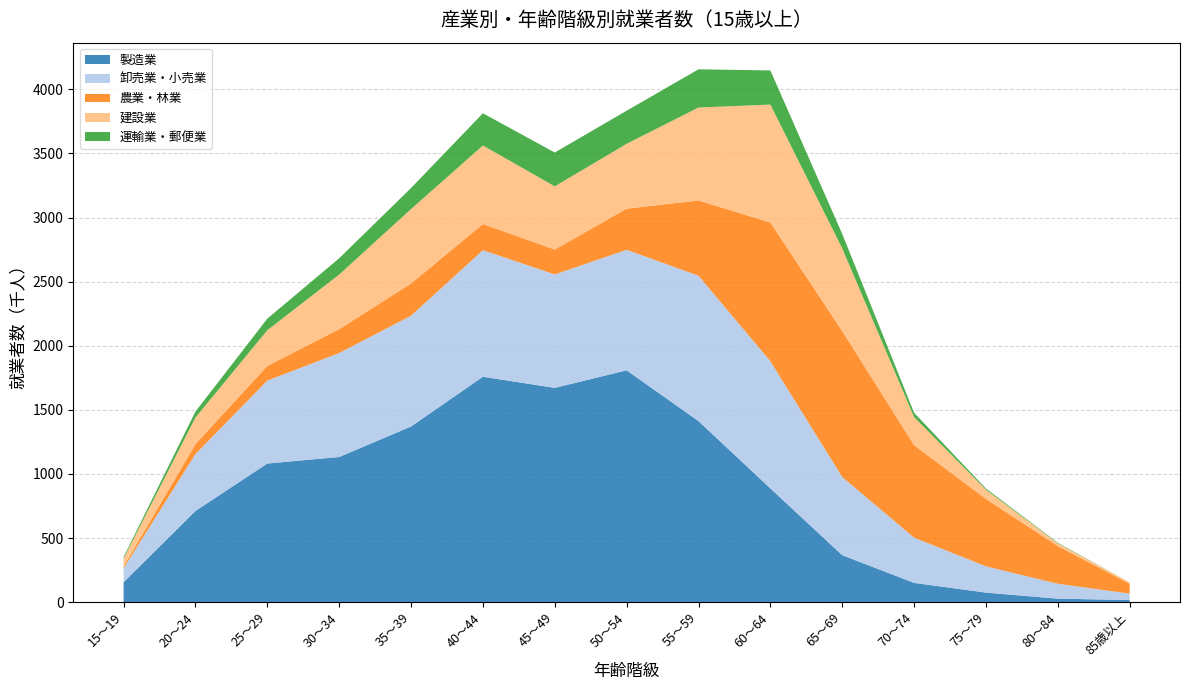

What is the maximum value for 製造業?

1808